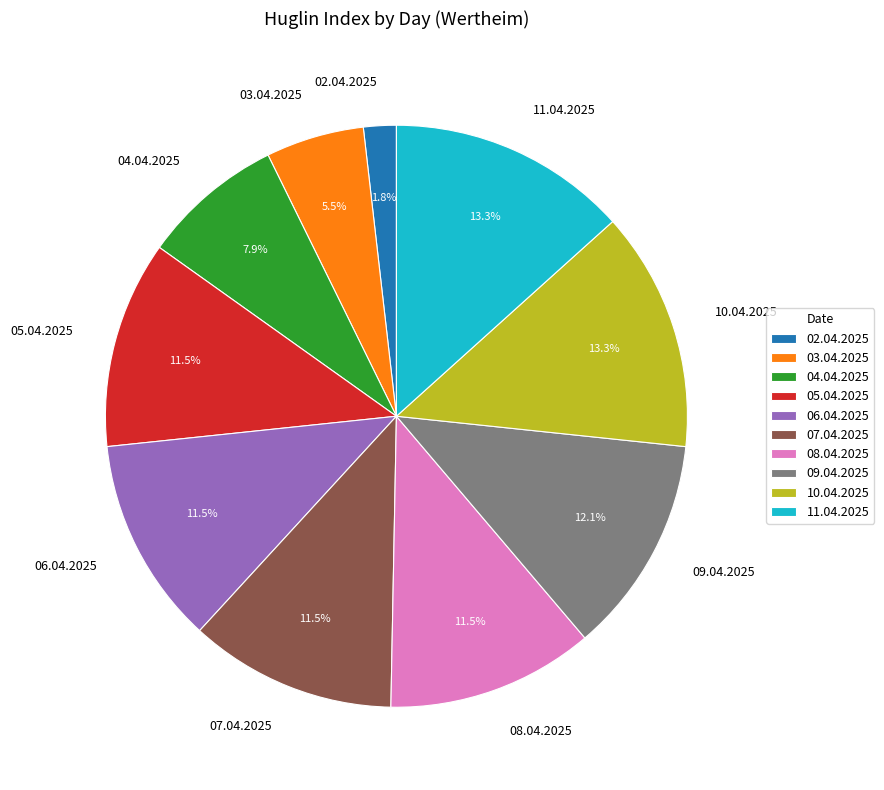

Do 11.04.2025 and 06.04.2025 together represent more than half of the pie?

No